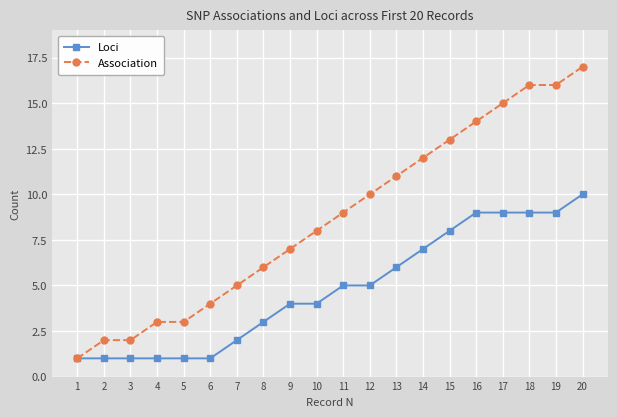

At which category is the sum across all series the highest?

20